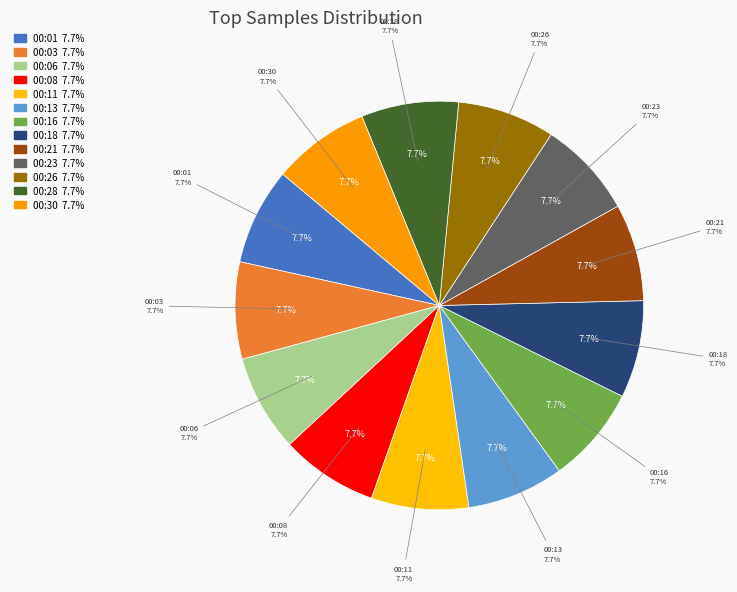

How many segments does this pie chart have?

13